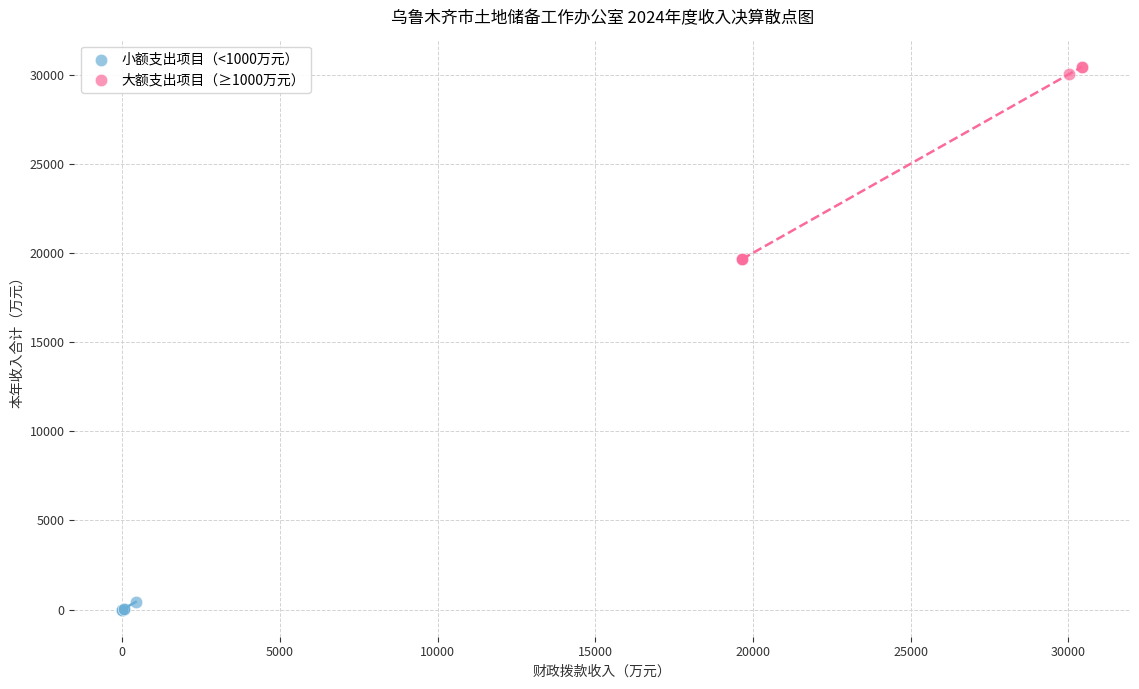

Which series contains the highest Y value?

大额支出项目（≥1000万元）